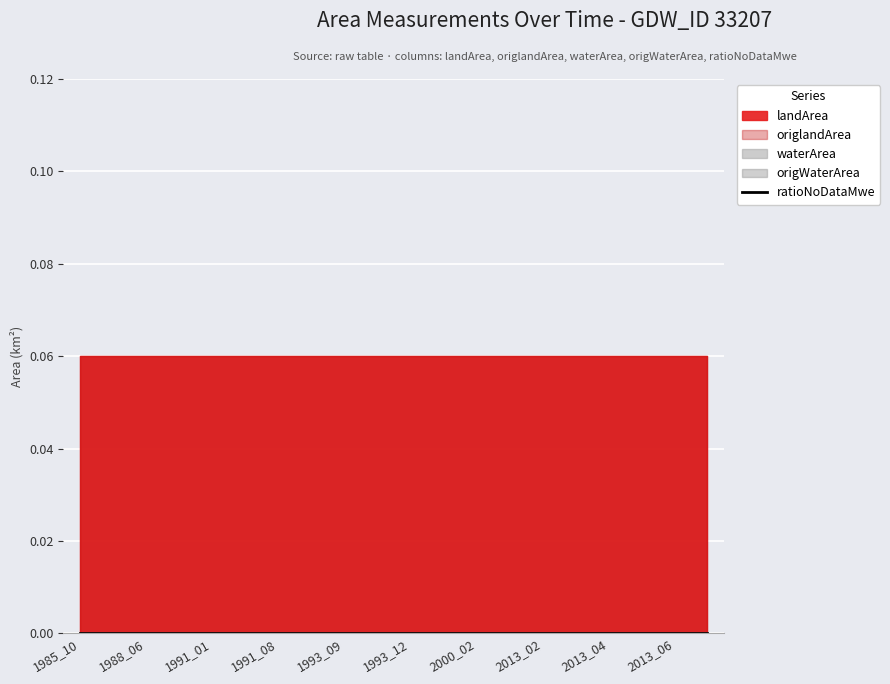

True or false: waterArea and origlandArea cross at least once.

False